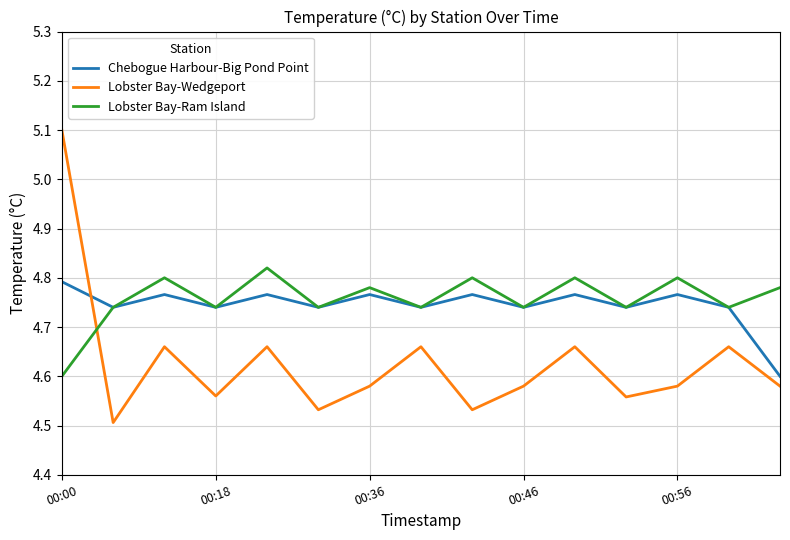

Which series ends up on top after the final intersection of Chebogue Harbour-Big Pond Point and Lobster Bay-Wedgeport?

Chebogue Harbour-Big Pond Point